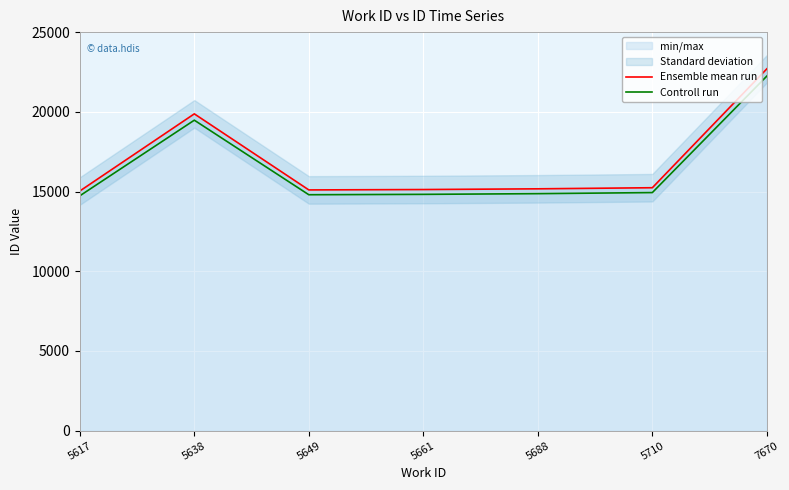

Where is the first local maximum for Ensemble mean run?

5638